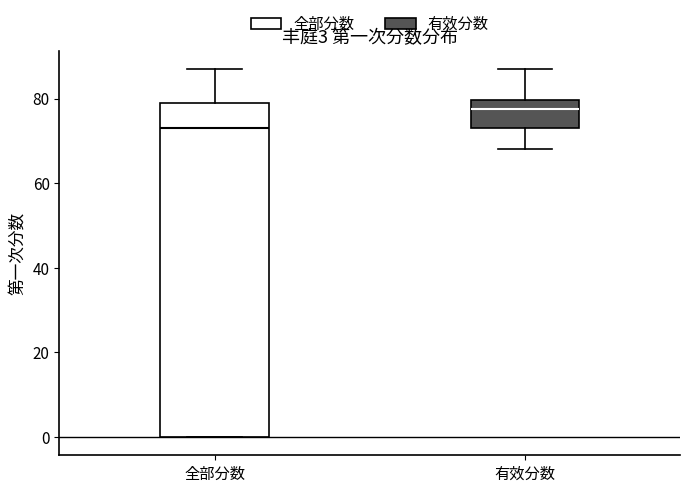

Which box is the tallest, from its lower edge to its upper edge?

全部分数